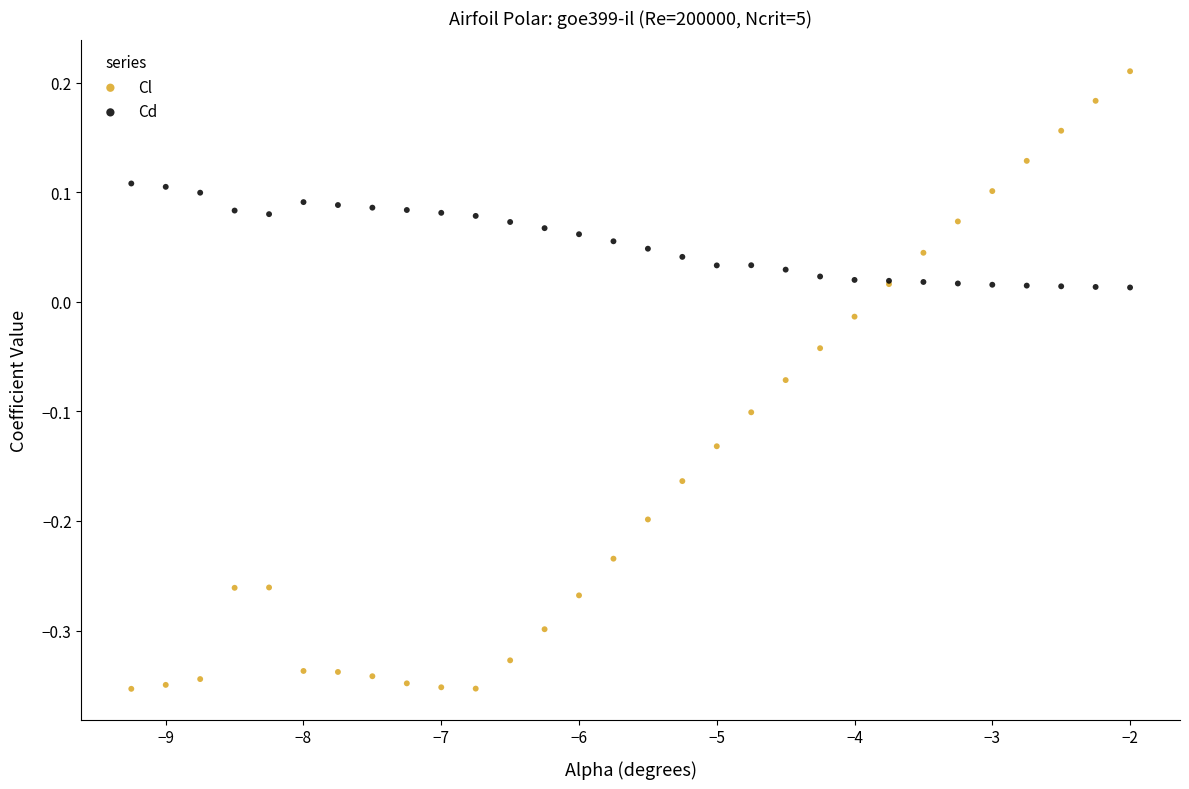

What are all the series names shown in the legend?

Cl, Cd